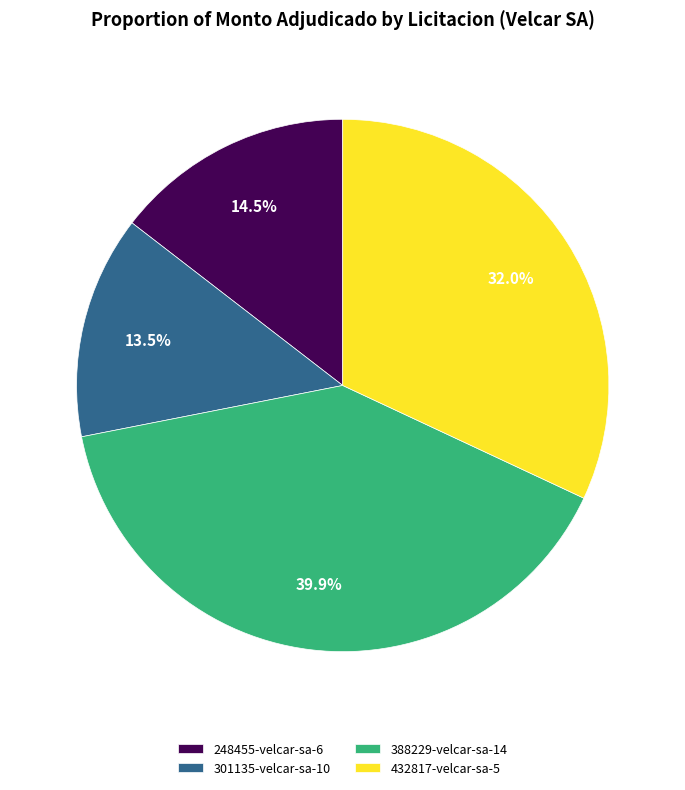

How many slices are in this pie chart?

4